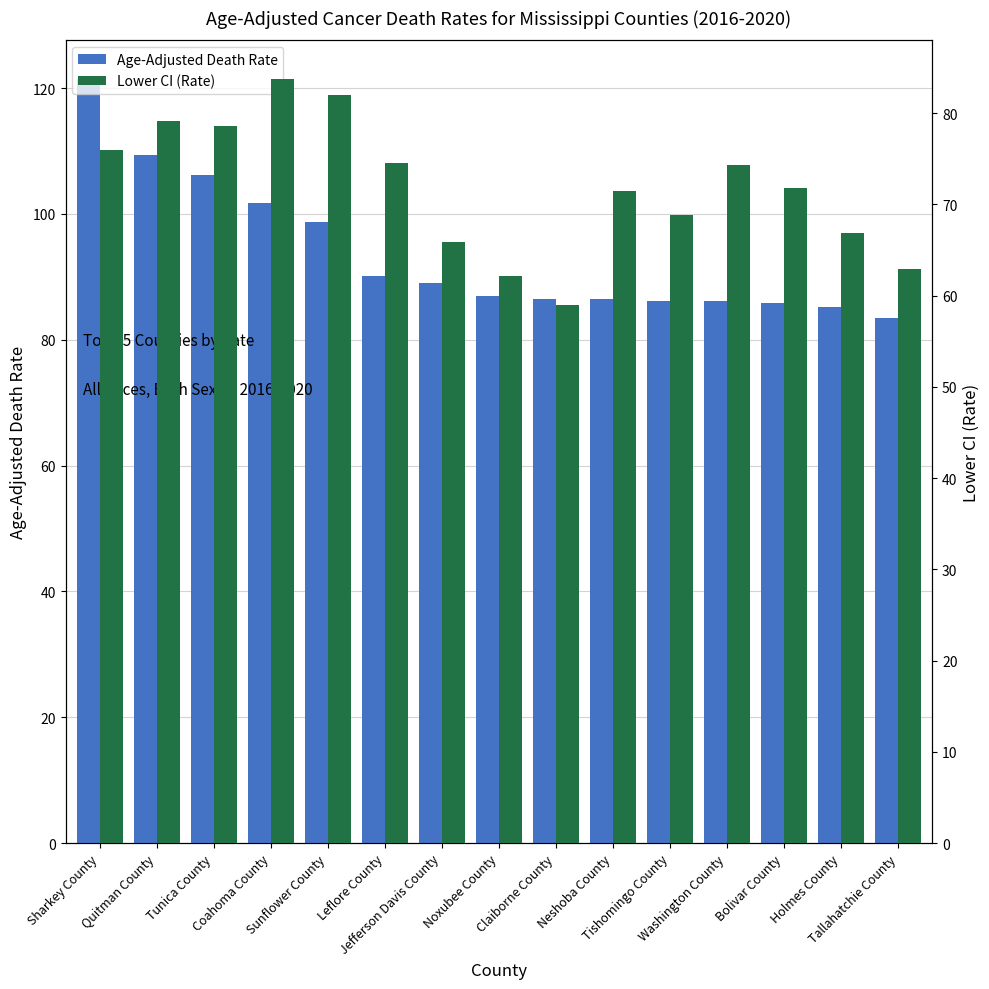

Are the bars grouped side by side (vs. stacked)?

Yes